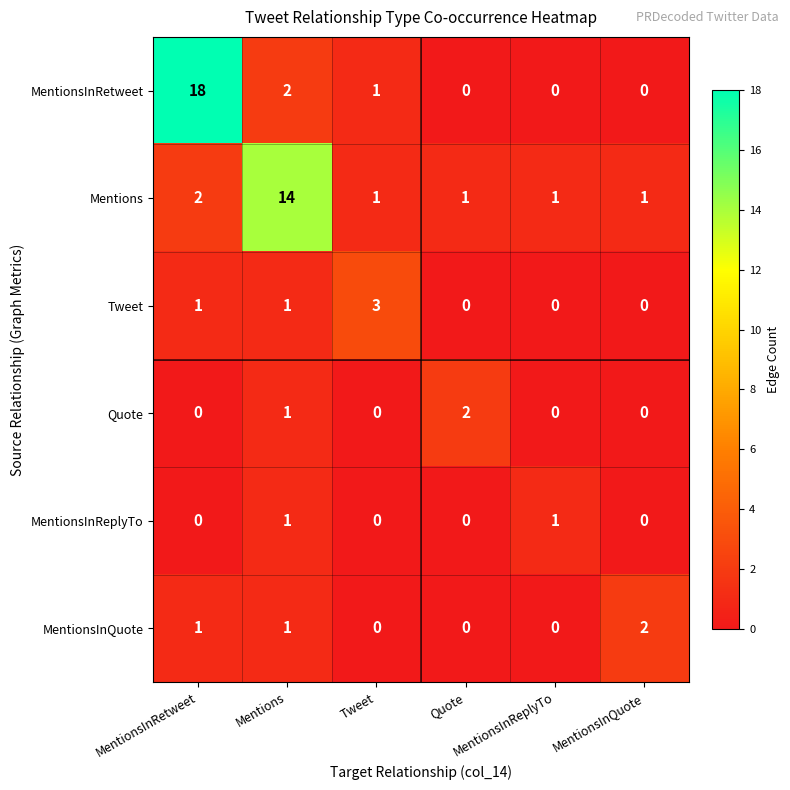

Reading left to right, list all the values displayed in this chart.

MentionsInRetweet: MentionsInRetweet=18	Mentions=2	Tweet=1	Quote=0	MentionsInReplyTo=0	MentionsInQuote=0
Mentions: MentionsInRetweet=2	Mentions=14	Tweet=1	Quote=1	MentionsInReplyTo=1	MentionsInQuote=1
Tweet: MentionsInRetweet=1	Mentions=1	Tweet=3	Quote=0	MentionsInReplyTo=0	MentionsInQuote=0
Quote: MentionsInRetweet=0	Mentions=1	Tweet=0	Quote=2	MentionsInReplyTo=0	MentionsInQuote=0
MentionsInReplyTo: MentionsInRetweet=0	Mentions=1	Tweet=0	Quote=0	MentionsInReplyTo=1	MentionsInQuote=0
MentionsInQuote: MentionsInRetweet=1	Mentions=1	Tweet=0	Quote=0	MentionsInReplyTo=0	MentionsInQuote=2